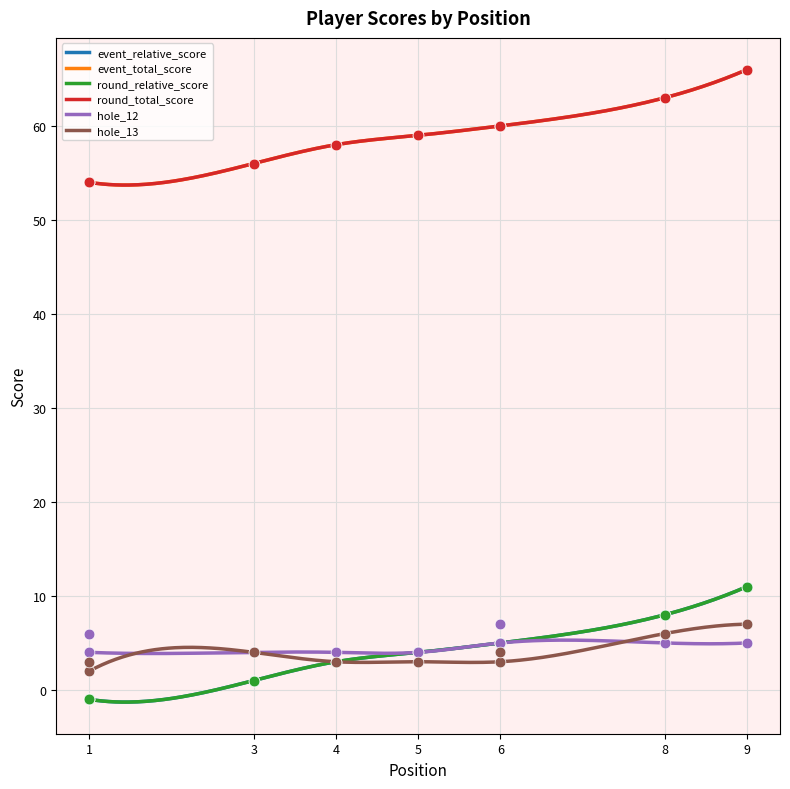

Which series reaches the minimum Y coordinate?

event_relative_score